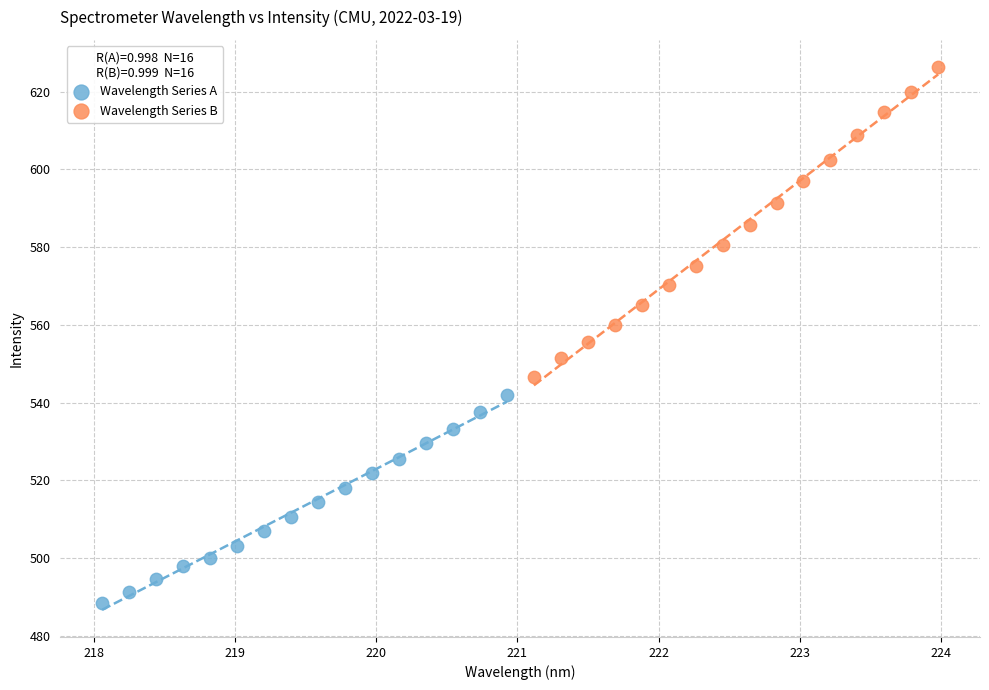

Which series reaches the minimum Y coordinate?

Wavelength Series A